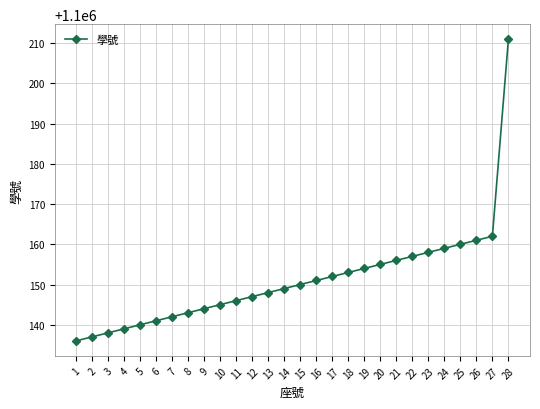

What is the difference between the maximum and second lowest values?

74